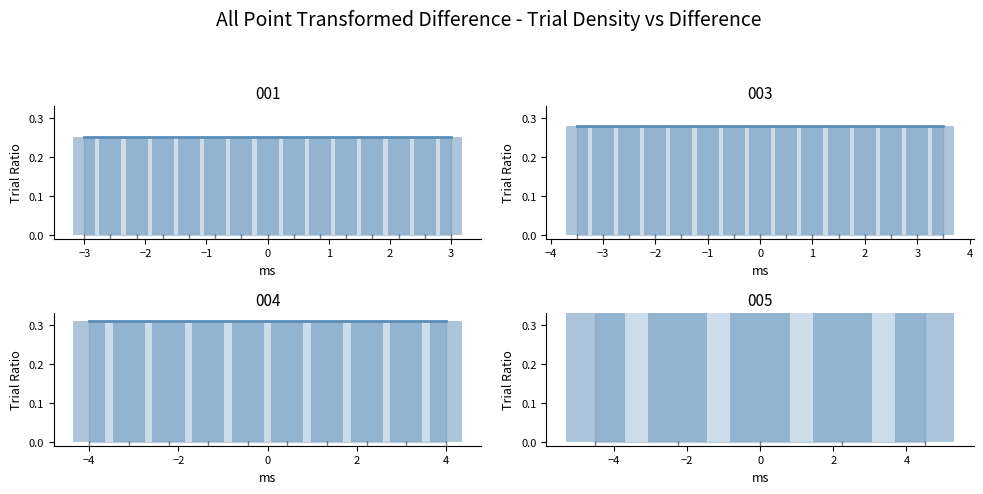

Is it true that 20 - 49 equals -0.0 at 0?

False